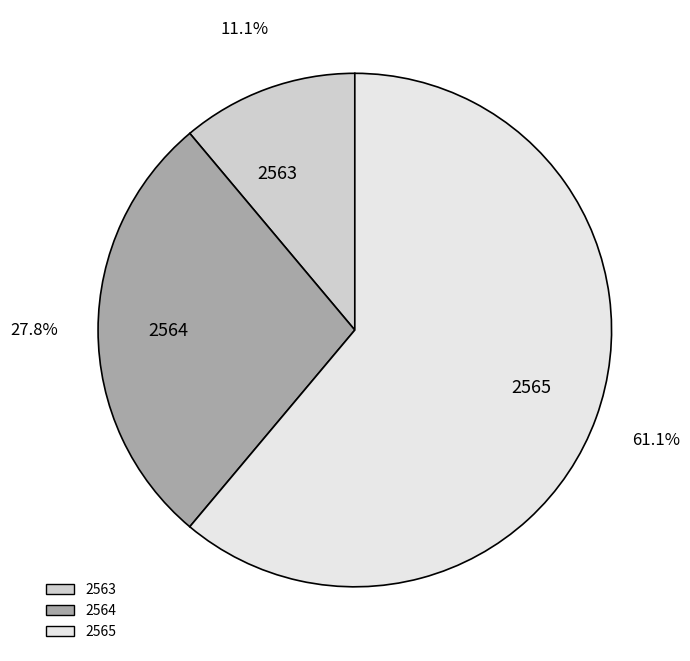

To the nearest percent, what portion does 2564 represent?

28%